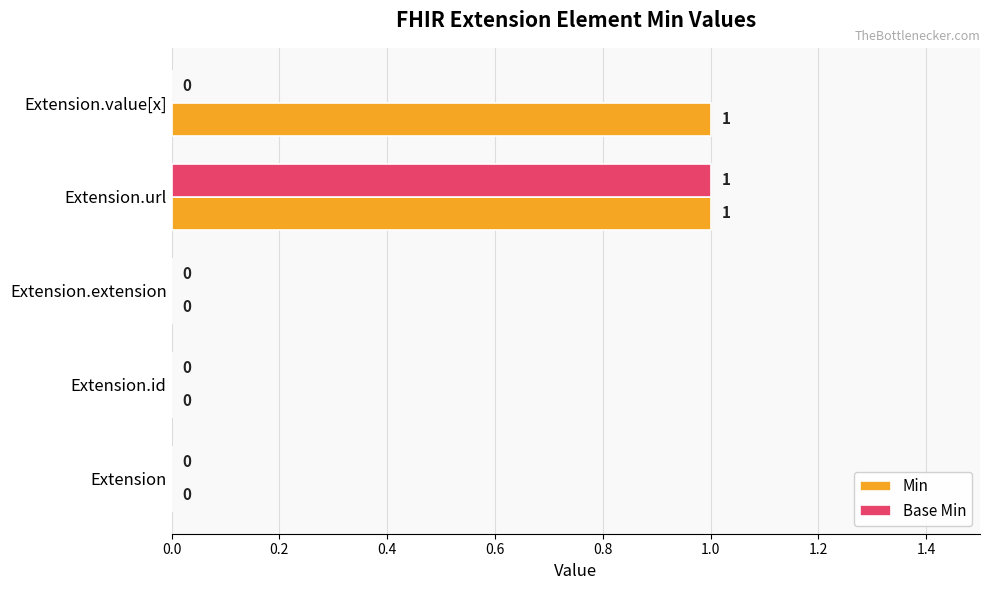

What are all the series names shown in the legend?

Min, Base Min